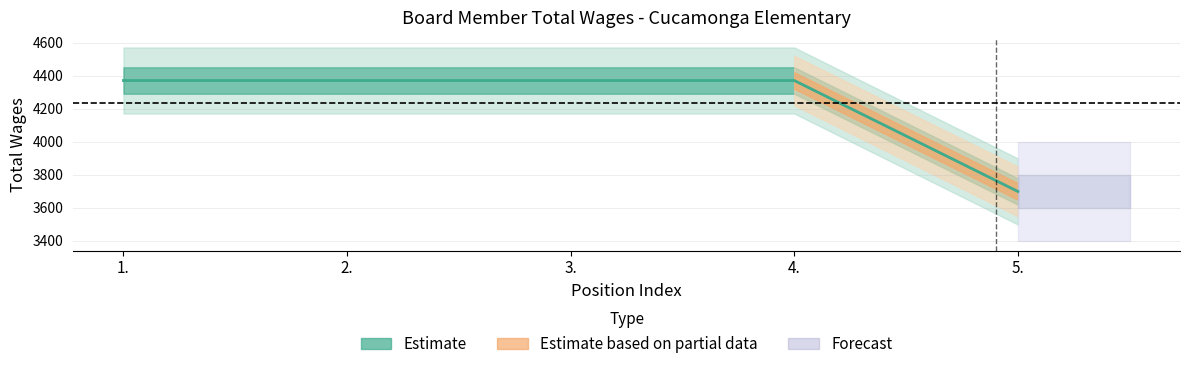

True or false: there are more than 2 points higher than both neighbors.

False